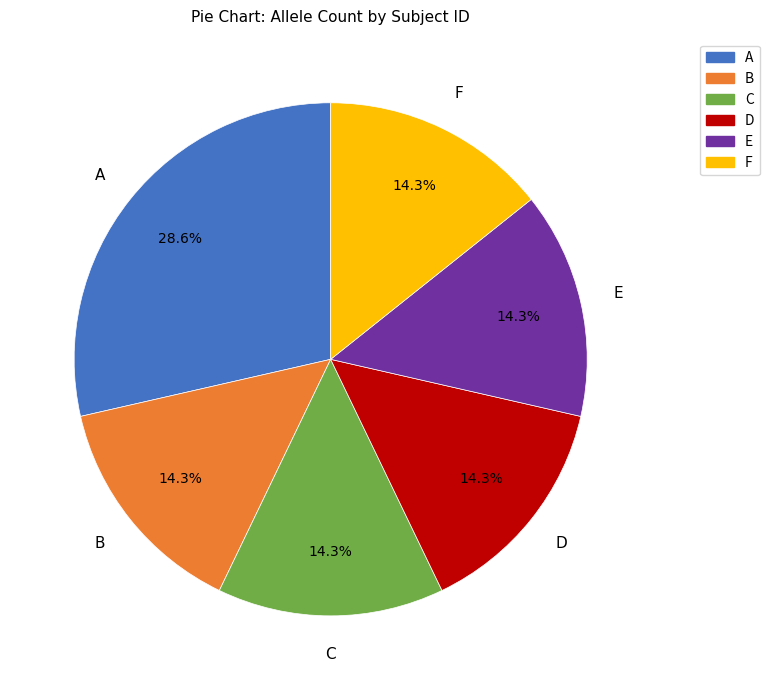

Does any single category account for the majority?

No